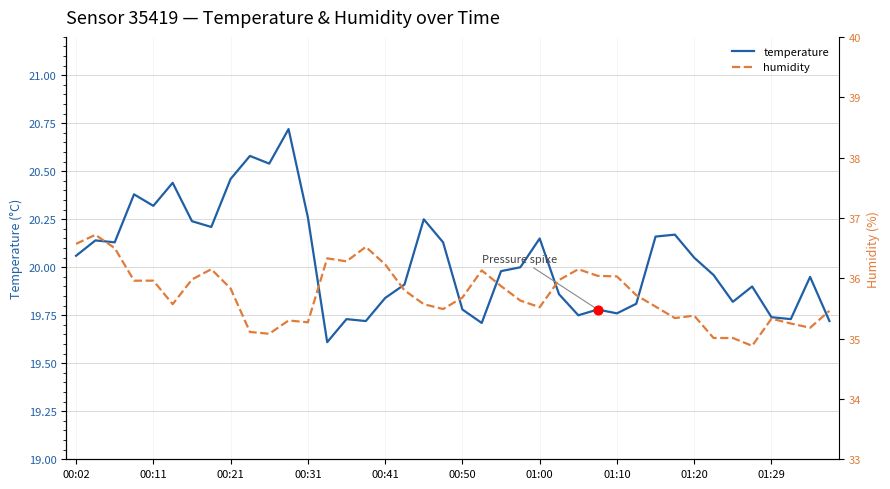

At how many categories does at least one series exceed 21?

40